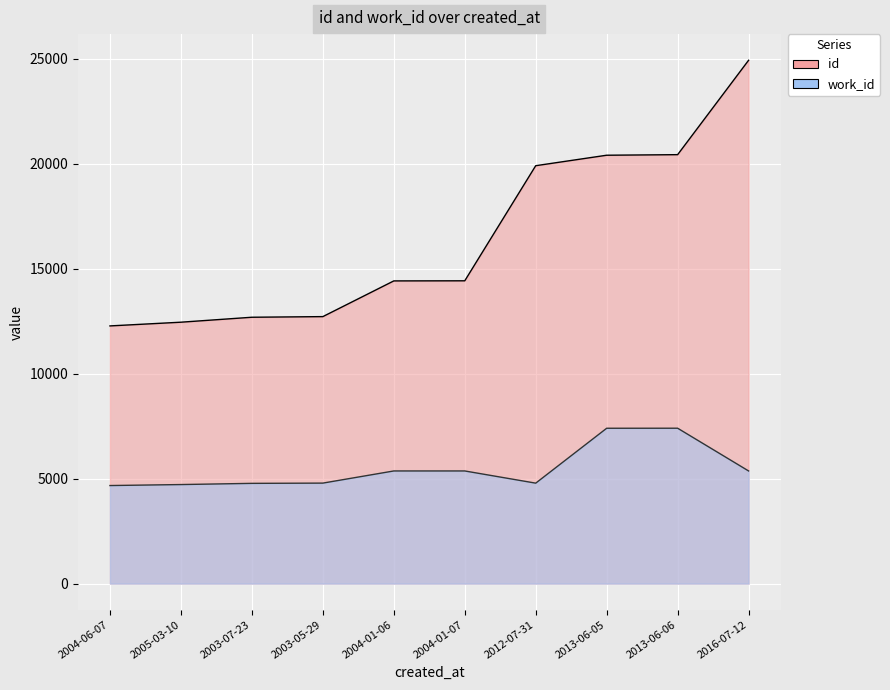

Which series changed the most between 2004-01-07 and 2012-07-31?

id